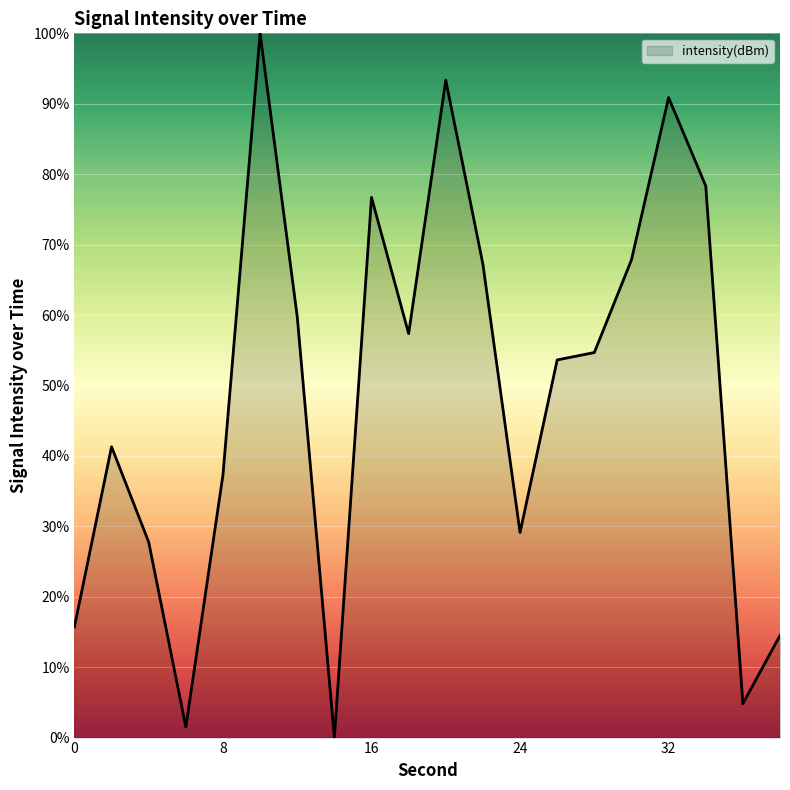

What is the maximum value shown in the chart?

100.0